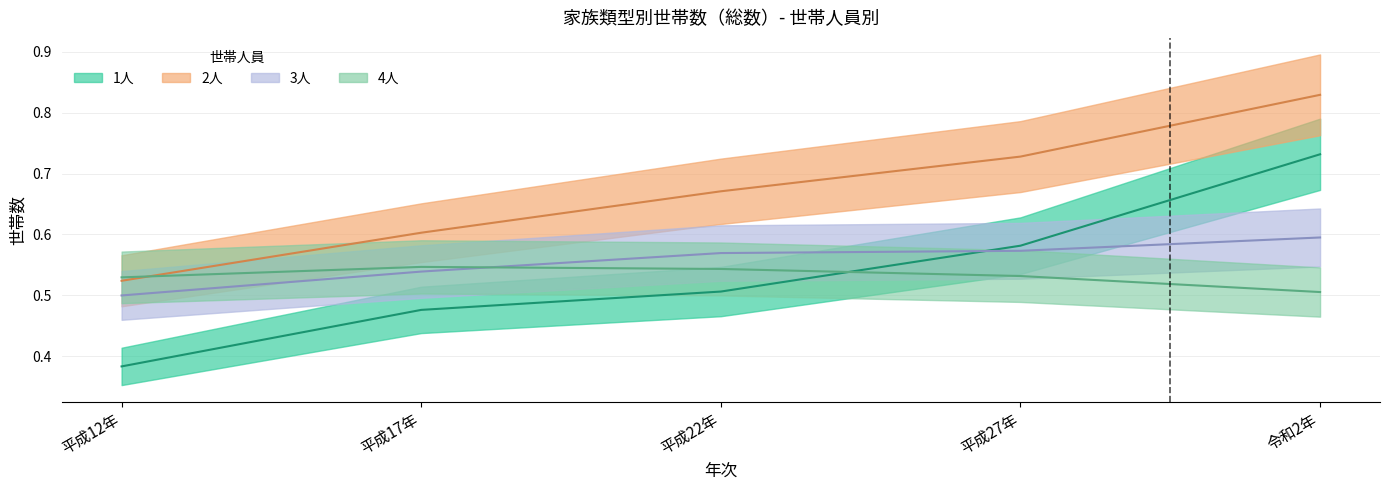

True or false: 4人 and 1人 cross at least once.

True